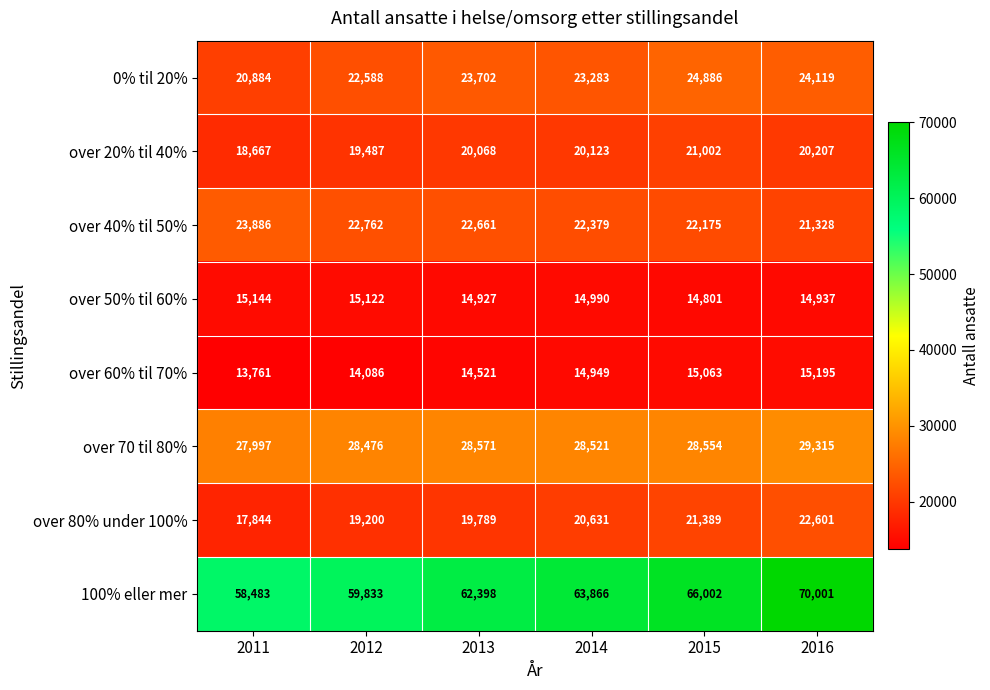

What is the minimum value shown in the chart?

13761